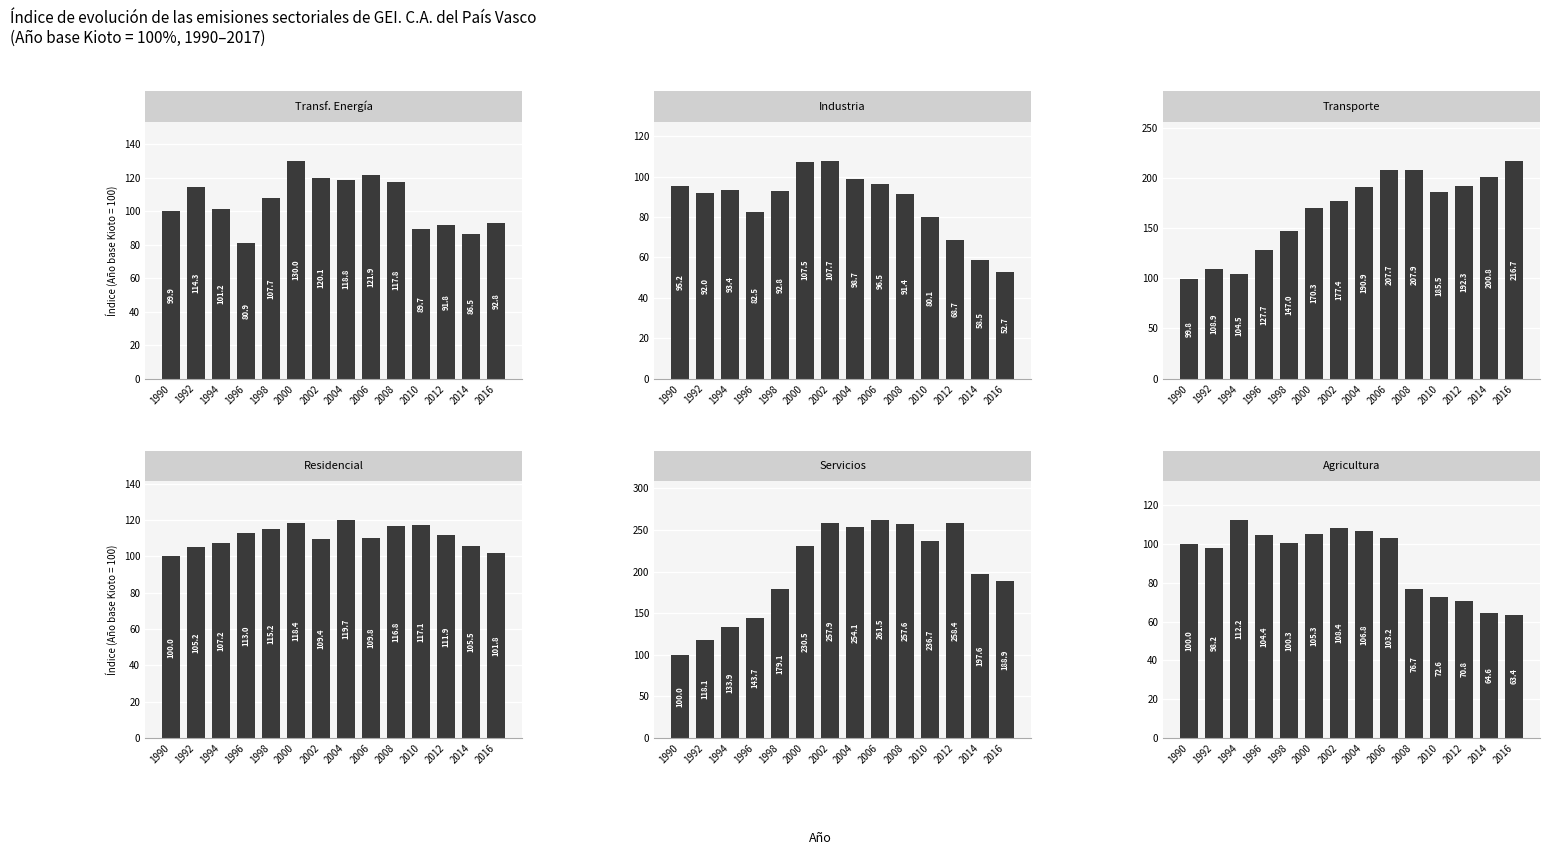

How many values in the Transporte series are below 185?

7